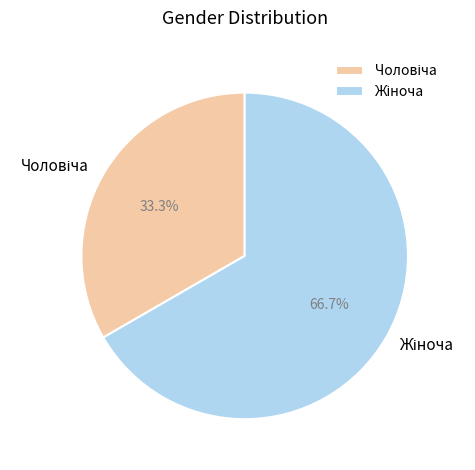

Is there a majority slice in this chart?

Yes